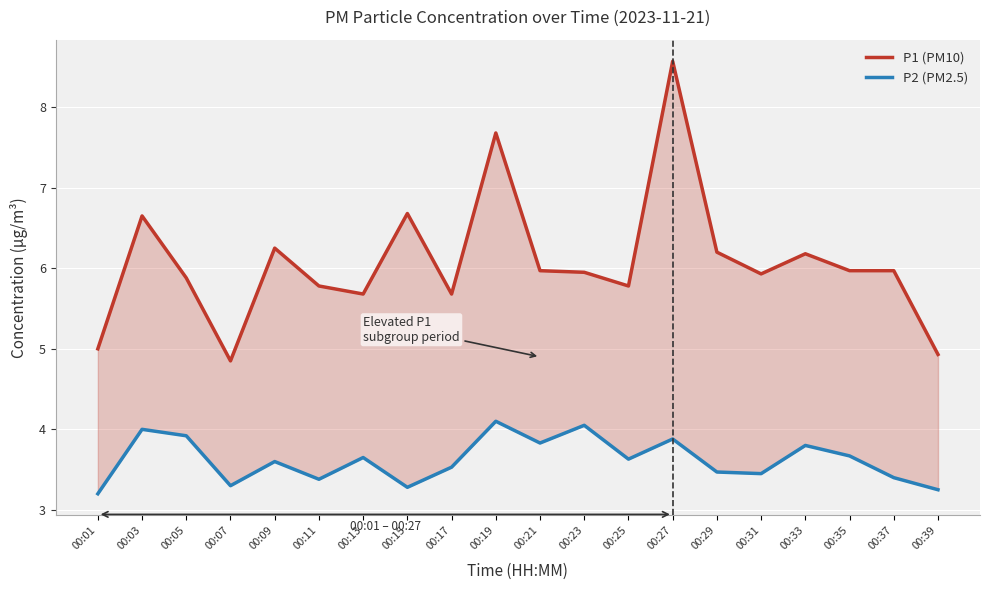

The P1 (PM10) series shows 3.3 at 00:29. True or false?

False